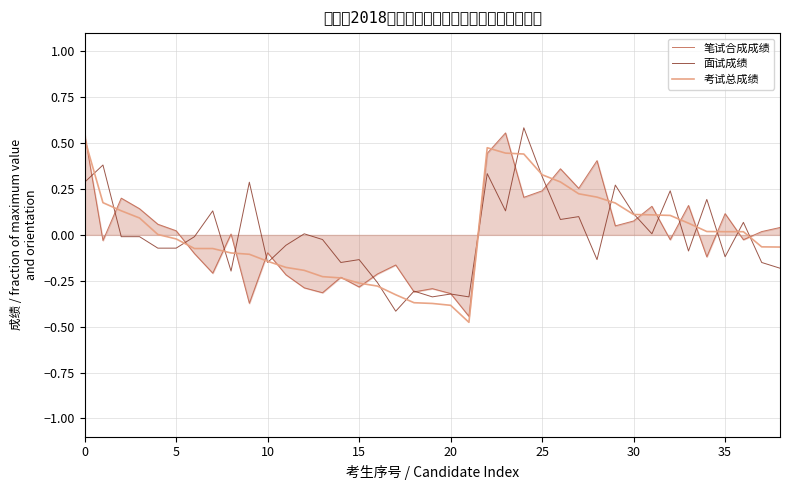

What is the highest value of the 考试总成绩 series?

0.5